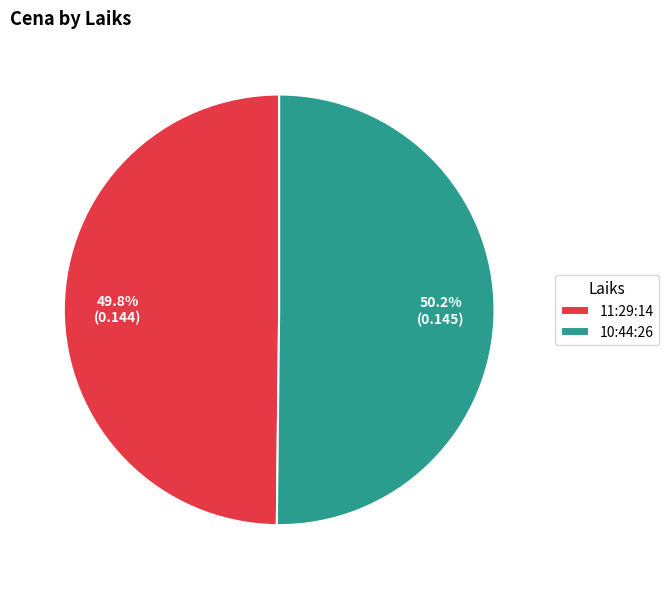

What percentage is NOT represented by 10:44:26?

49.8%